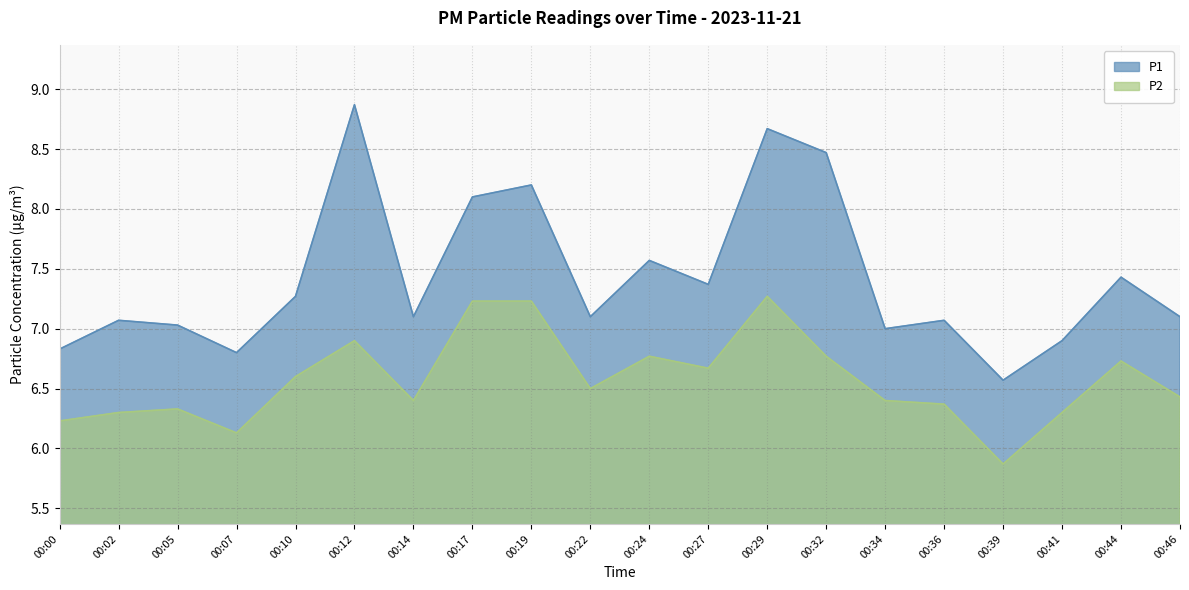

Does the chart have visible grid lines?

Yes